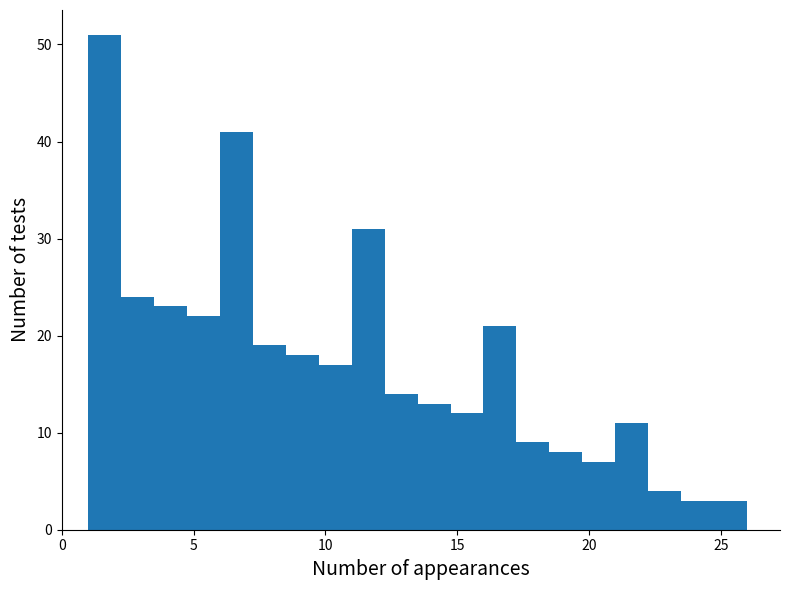

Around what value on the x-axis is the tallest bar? Give the approximate position of its centre, as read against the axis.

1.5